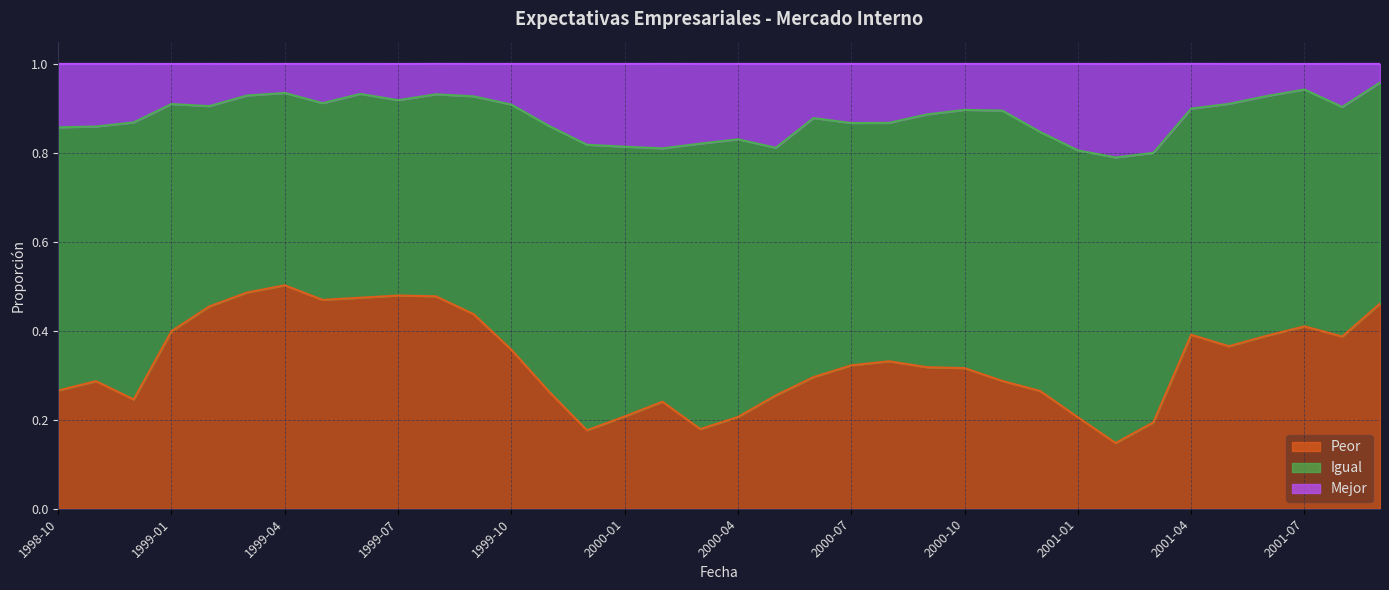

The Peor series shows 0.6 at 2001-05. True or false?

False